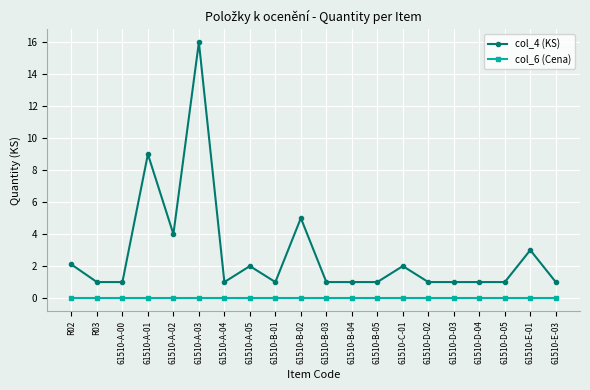

Does the chart display data point markers on the line(s)?

Yes